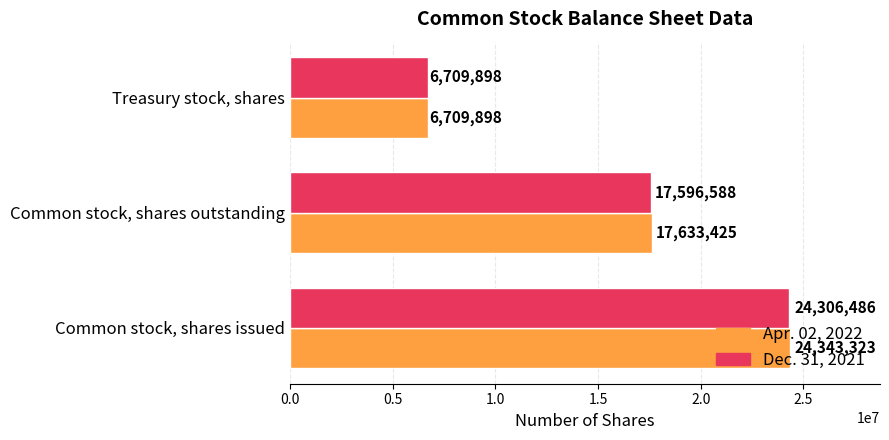

Is it true that Dec. 31, 2021 equals 24306486 at Common stock, shares issued?

True